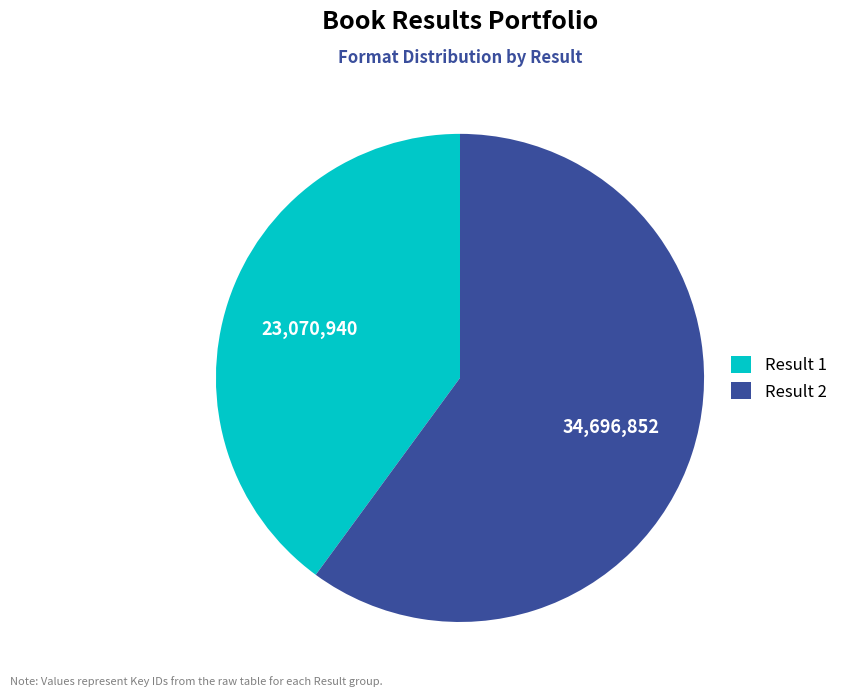

Combined, do Result 2 and Result 1 account for over 50%?

Yes